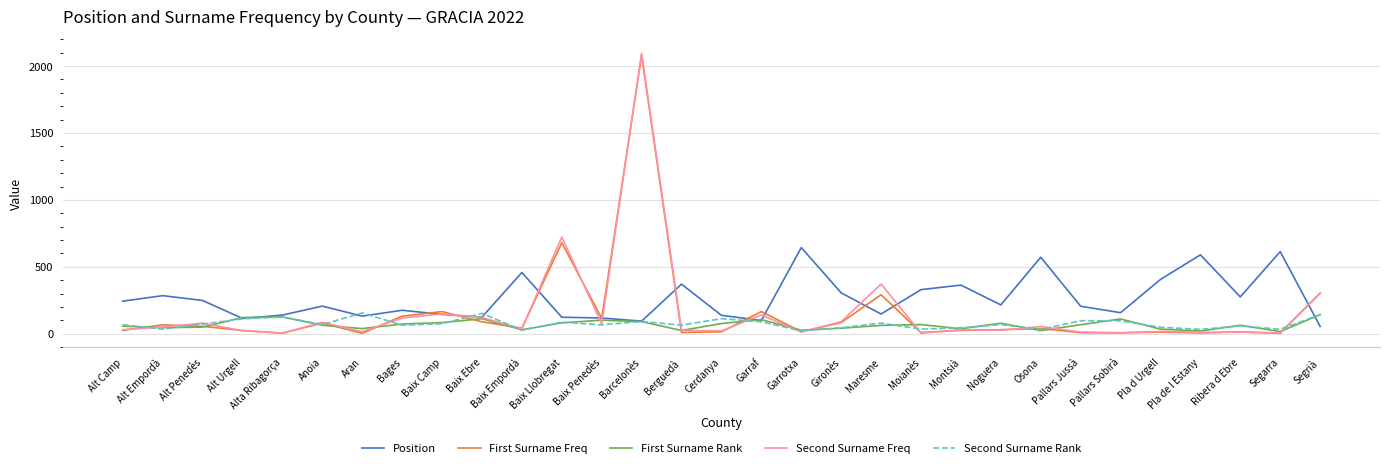

What are all the series names shown in the legend?

Position, First Surname Freq, First Surname Rank, Second Surname Freq, Second Surname Rank